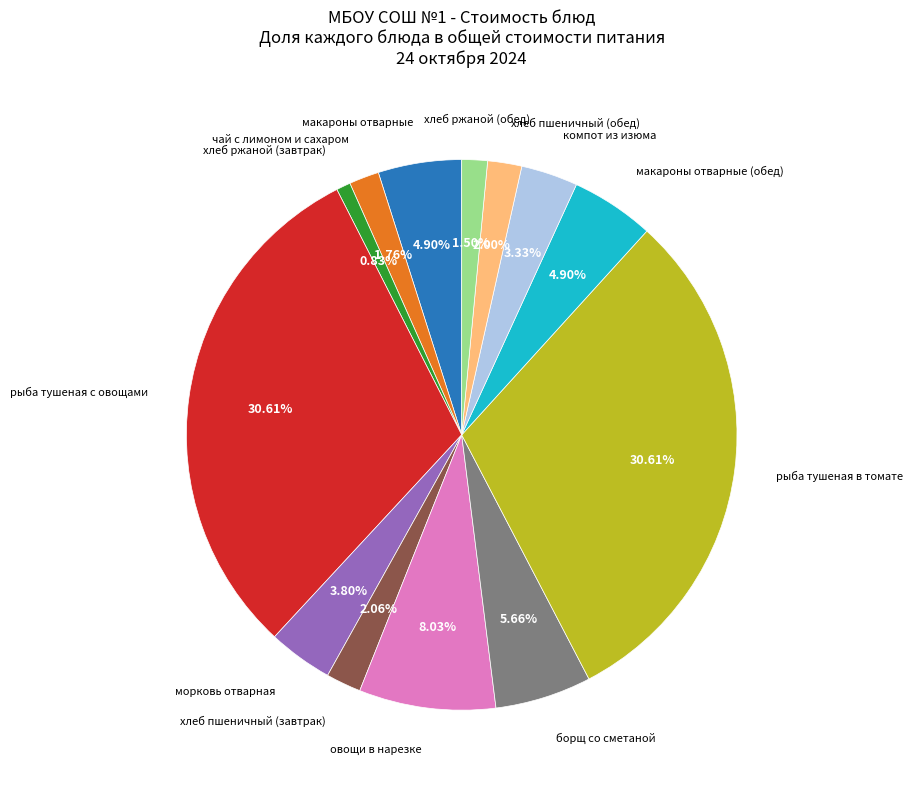

Does any single category account for the majority?

No